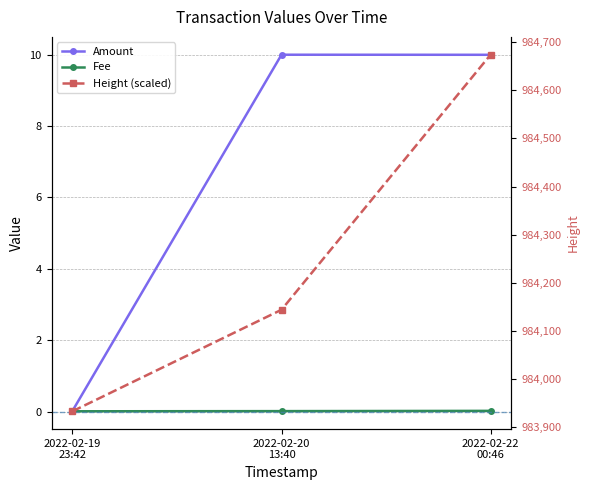

Is it true that Amount equals 13.6 at 2022-02-20
13:40?

False